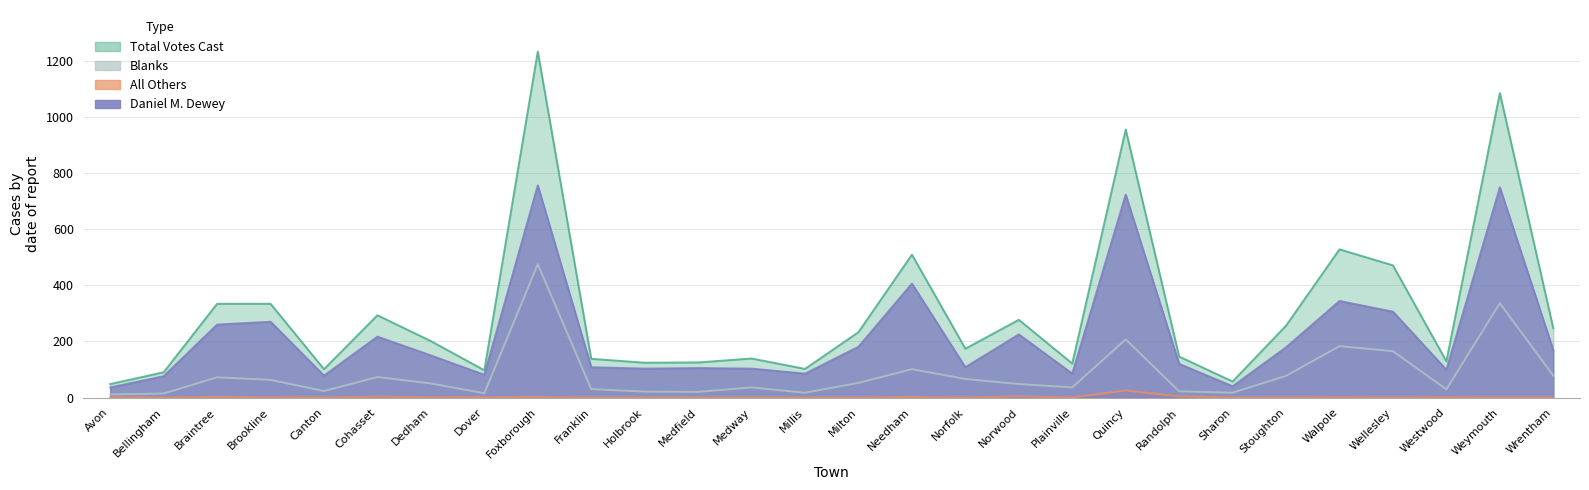

True or false: All Others and Blanks cross at least once.

False